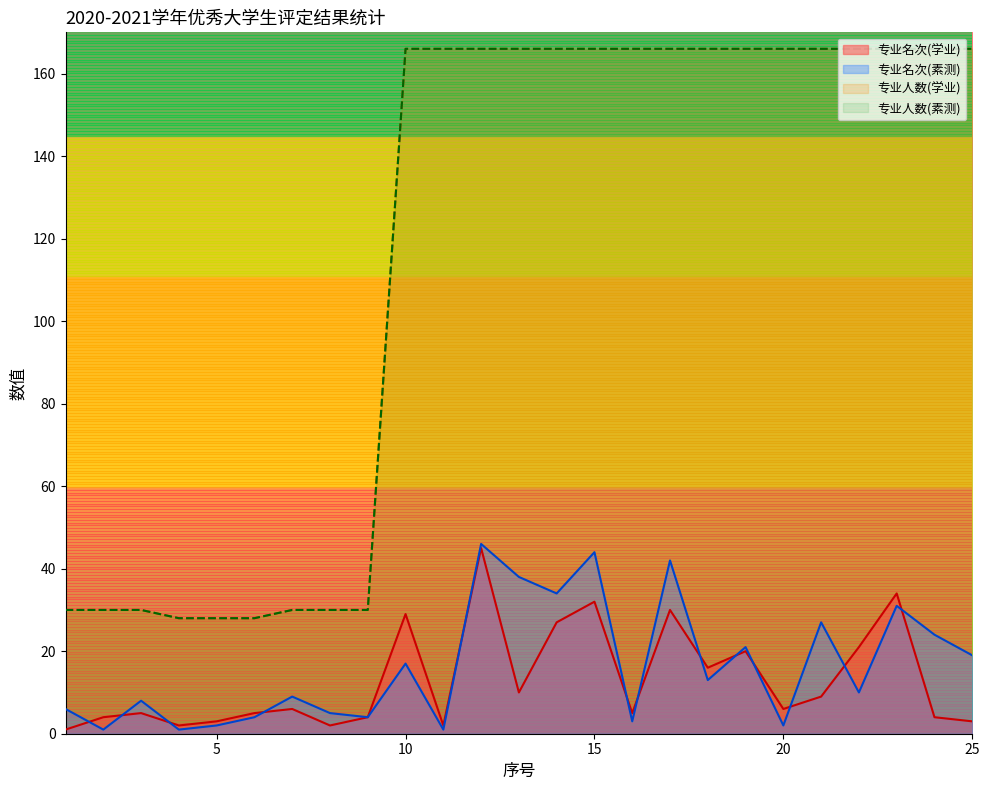

True or false: 专业名次(素测) has a value of 3 at 20.

False